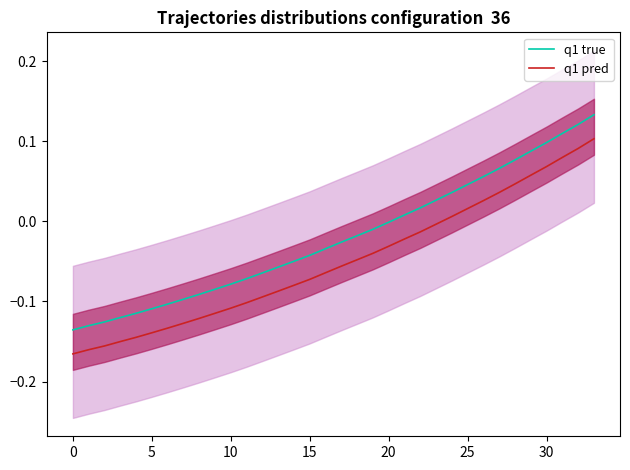

True or false: q1 true and q1 pred intersect in this chart.

False